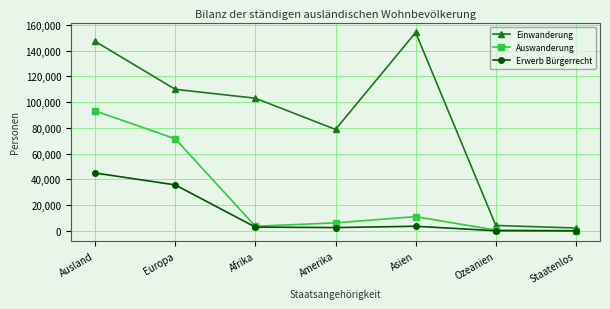

What is the average value of the Auswanderung series?

26616